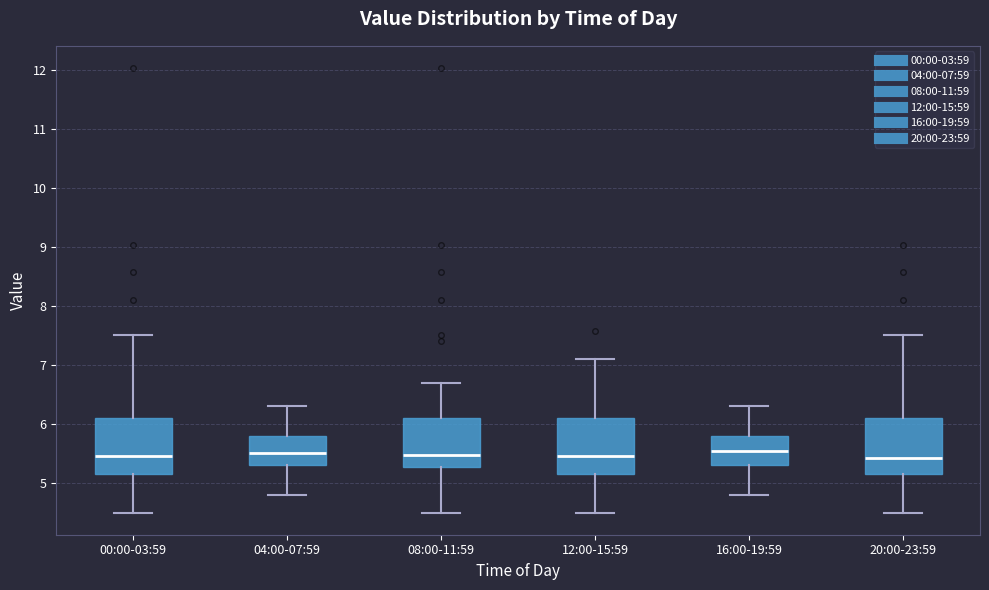

Reading left to right, transcribe this box plot: for each box, give where its median line is, the range the box spans, and where its two whiskers end, as read against the y-axis. The values are not printed on the chart, so give them approximately, as read against the axis.

00:00-03:59: median 5.5, box 5.2 to 6.1, whiskers 4.5 to 7.5
04:00-07:59: median 5.5, box 5.3 to 5.8, whiskers 4.8 to 6.3
08:00-11:59: median 5.5, box 5.3 to 6.1, whiskers 4.5 to 6.7
12:00-15:59: median 5.5, box 5.2 to 6.1, whiskers 4.5 to 7.1
16:00-19:59: median 5.6, box 5.3 to 5.8, whiskers 4.8 to 6.3
20:00-23:59: median 5.4, box 5.2 to 6.1, whiskers 4.5 to 7.5